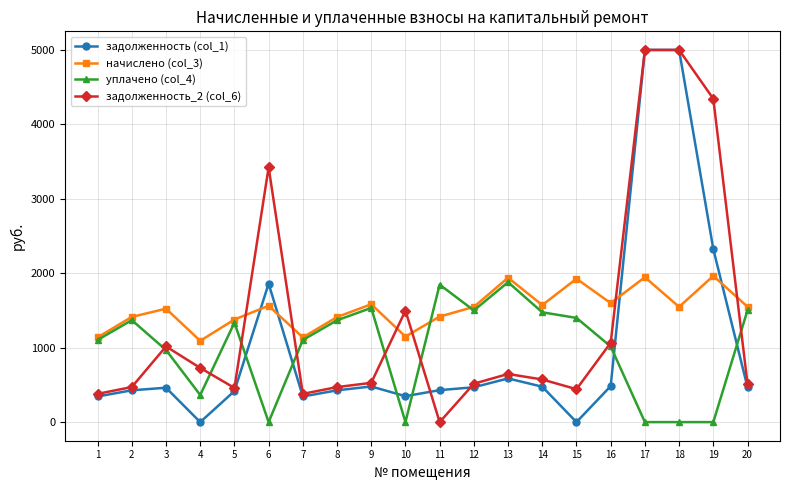

At which category is the sum across all series the highest?

17